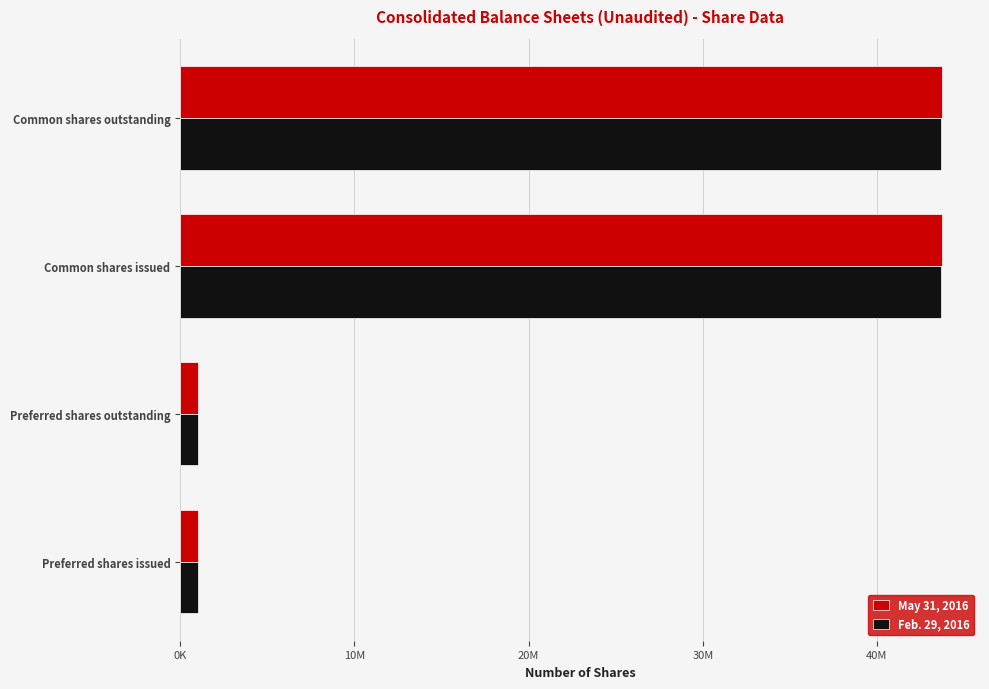

What is the value of the Feb. 29, 2016 bar at the 3rd from the left?

43702017